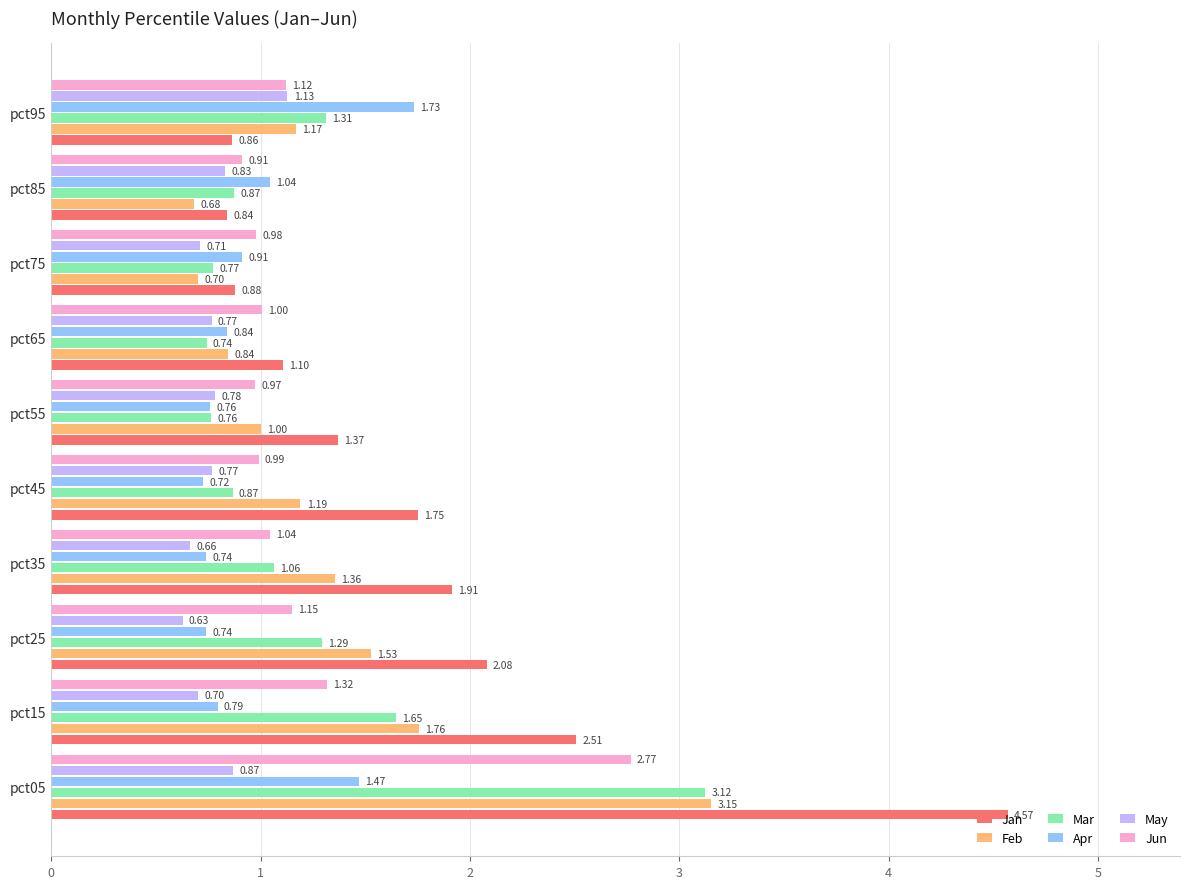

What is the average value of the Apr series?

1.0